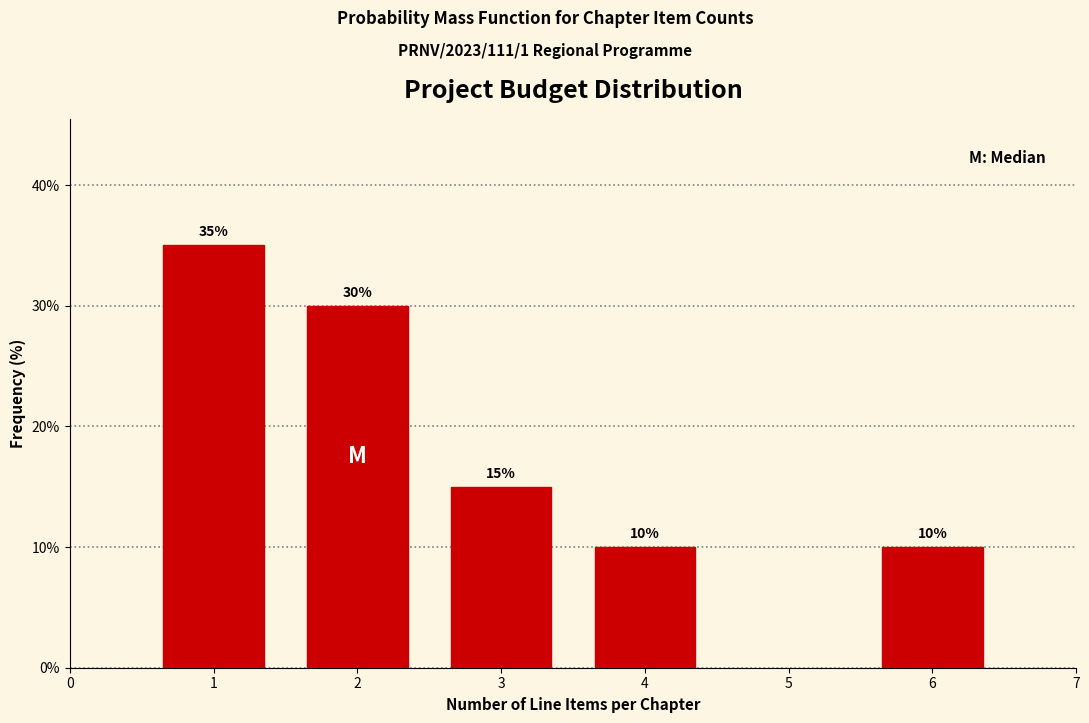

Reading right to left, transcribe all the data shown in this chart.

6=10	4=10	3=15	2=30	1=35